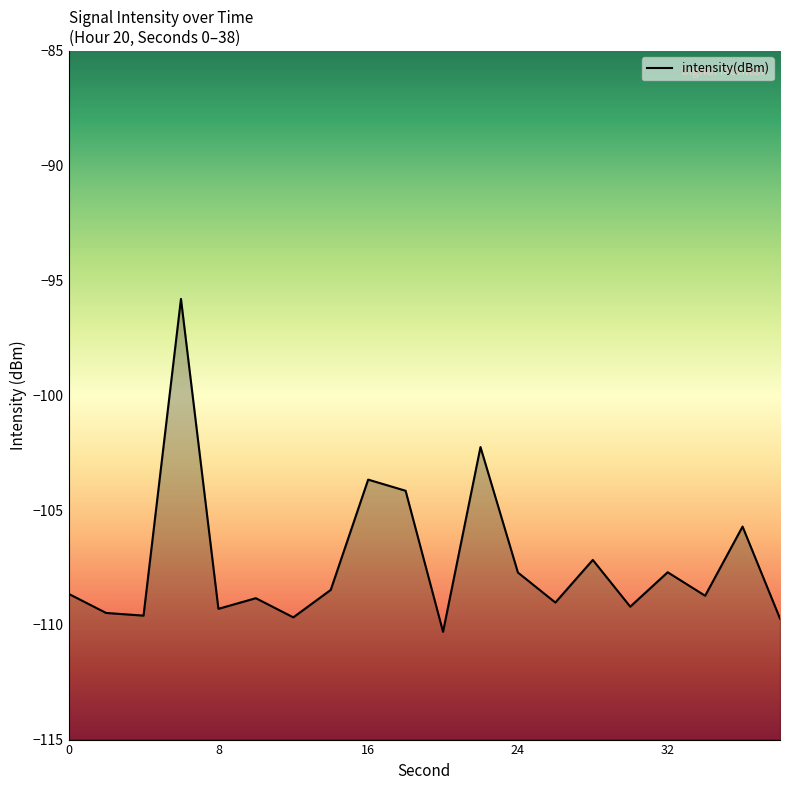

List the labels in order of value, smallest first.

20, 38, 12, 4, 2, 8, 30, 26, 10, 34, 0, 14, 24, 32, 28, 36, 18, 16, 22, 6